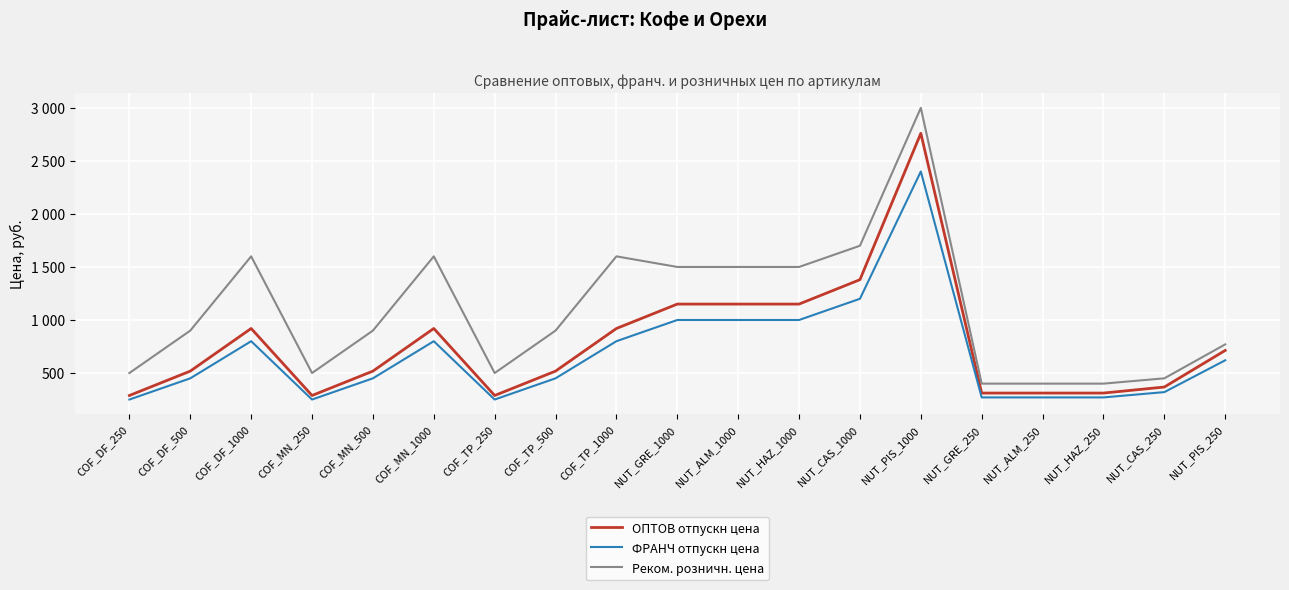

Where is Реком. розничн. цена nearest to the value 1700?

NUT_CAS_1000